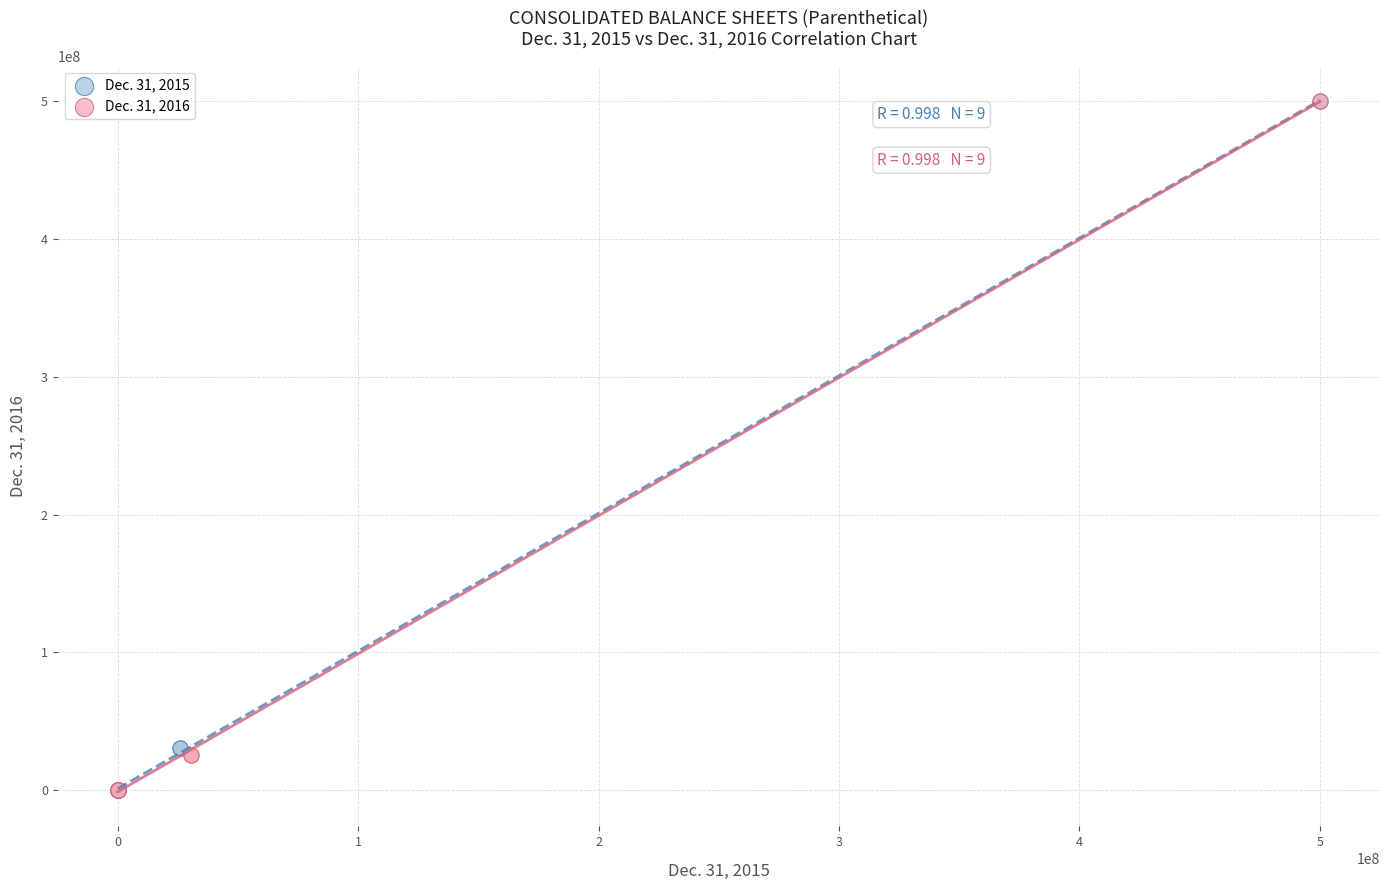

Which series has the largest Y range (max minus min)?

Dec. 31, 2015